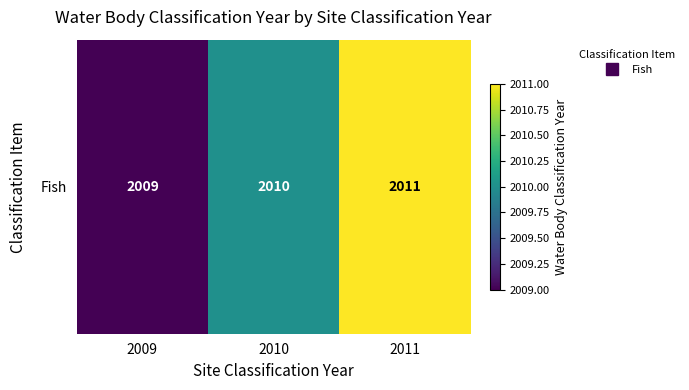

Reading left to right, what are all the values shown in this chart?

2009=2009	2010=2010	2011=2011